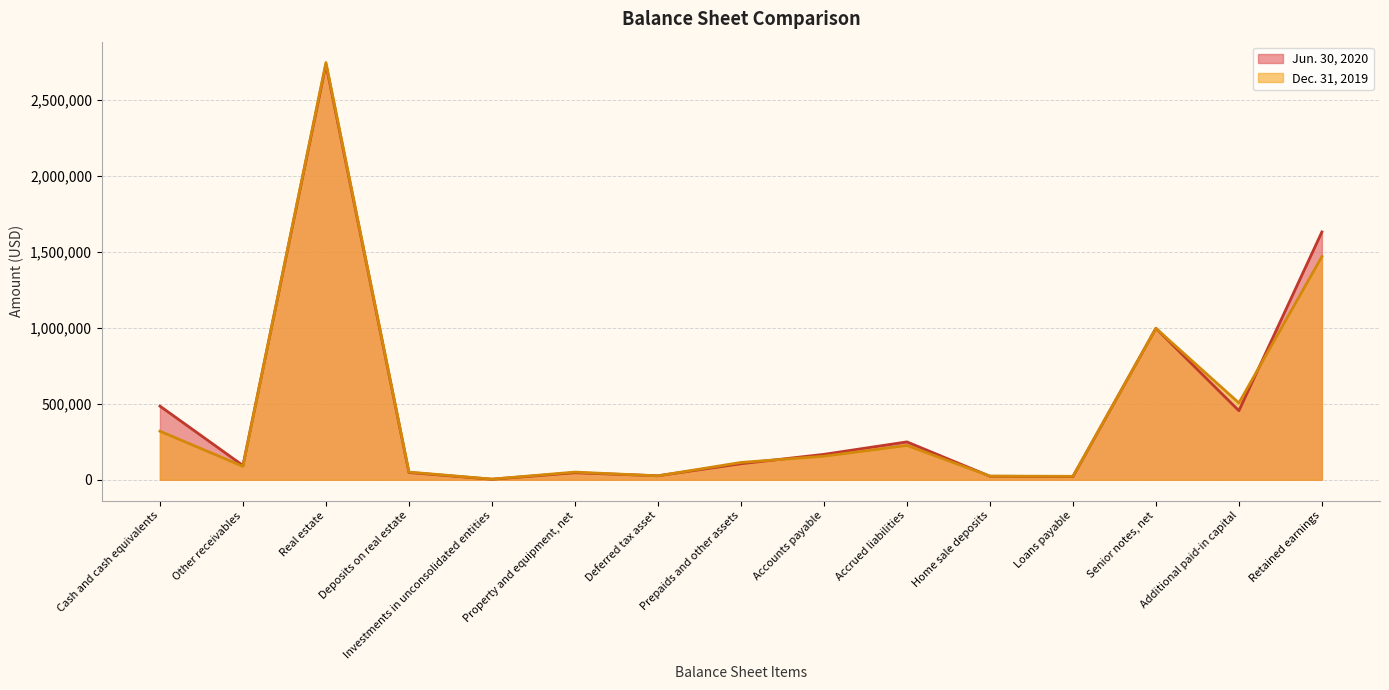

At which category is the sum across all series the highest?

Real estate